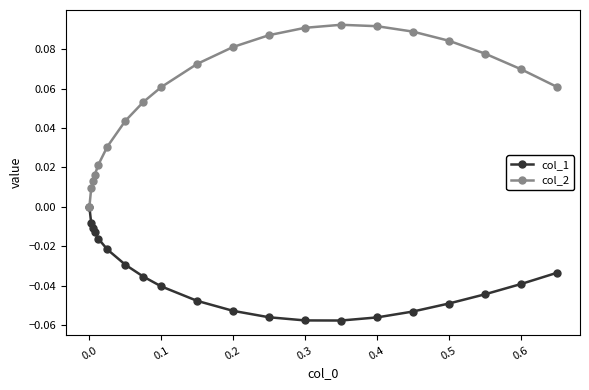

Which series has the widest spread of values?

col_2